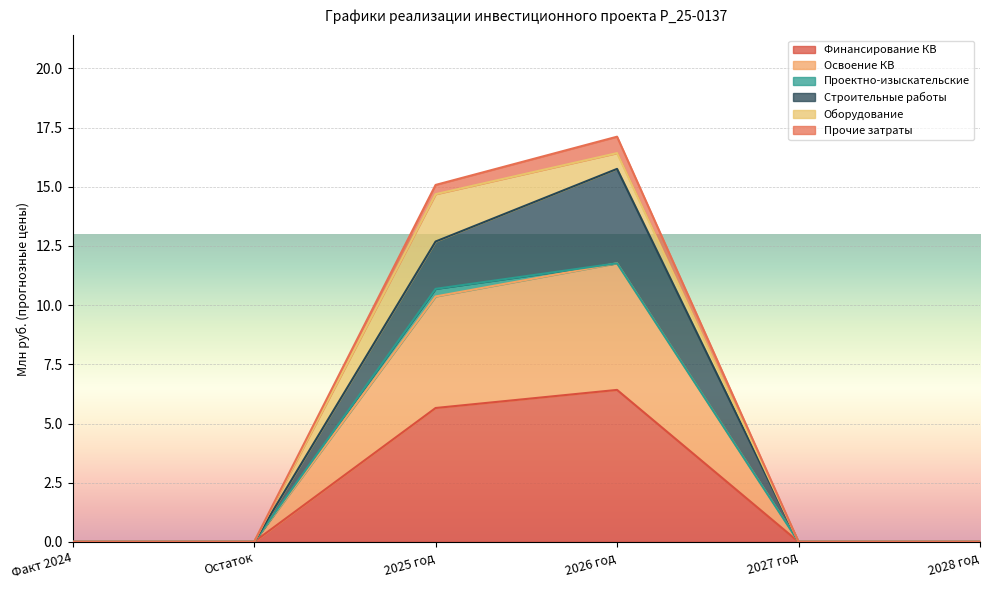

At which label does Освоение КВ reach its minimum?

Факт 2024